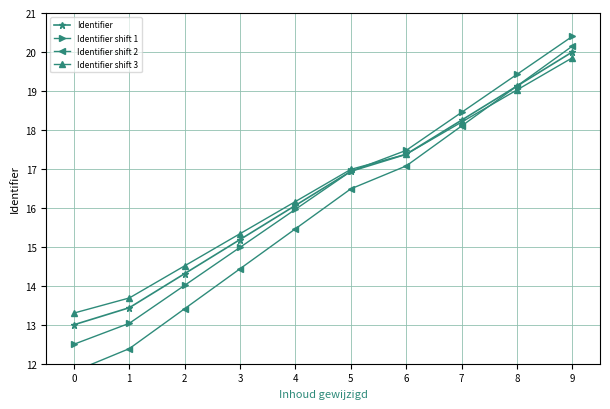

What is the value of the Identifier shift 1 point at the 8th from the left?

18.4